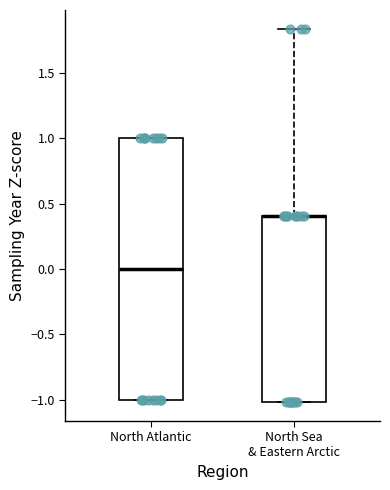

Where is the upper edge of the box for North Atlantic on the y-axis? The values are not printed on the chart, so give them approximately, as read against the axis.

1.00